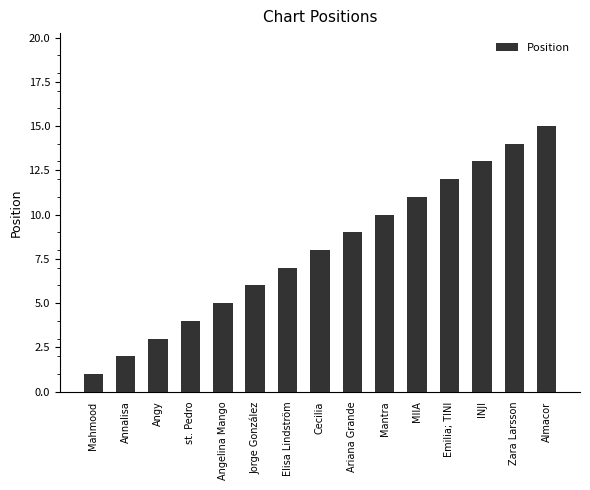

What is the ratio of the value at MIIA to the value at Emilia; TINI?

0.9